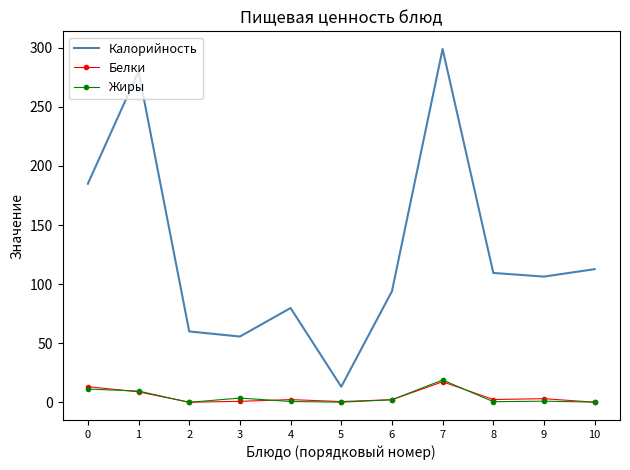

True or false: Калорийность and Белки intersect in this chart.

False